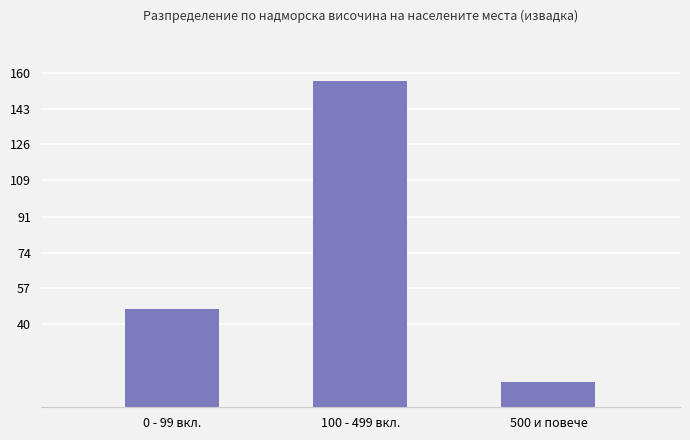

How many distinct data groups are displayed?

1